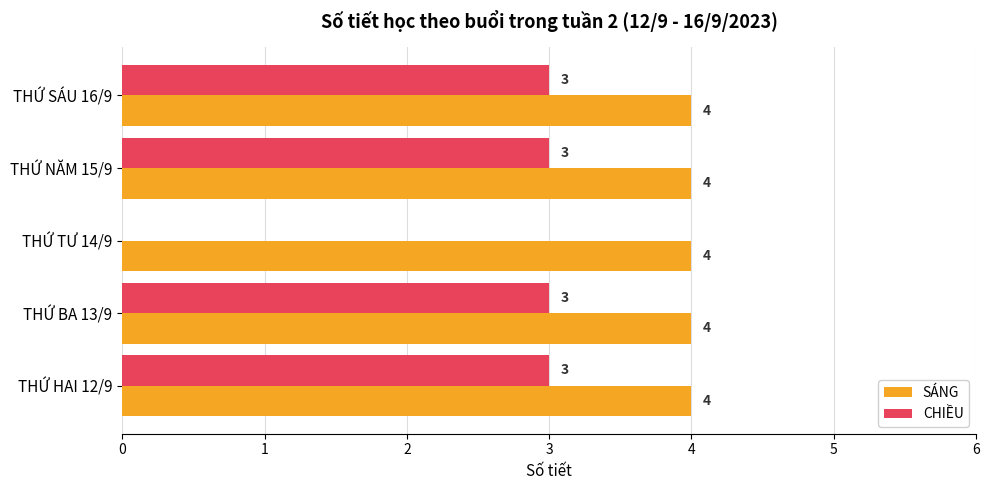

The value of SÁNG at THỨ HAI 12/9 is 4. True or false?

True